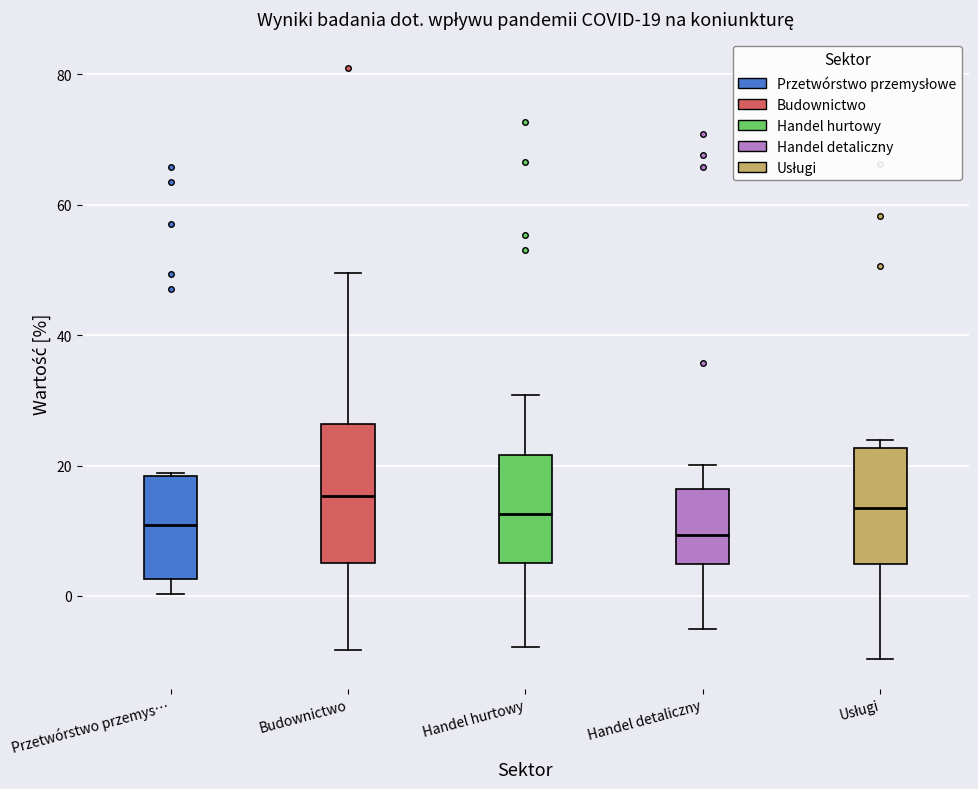

Comparing the boxes themselves (not the whiskers), which one is the tallest?

Budownictwo